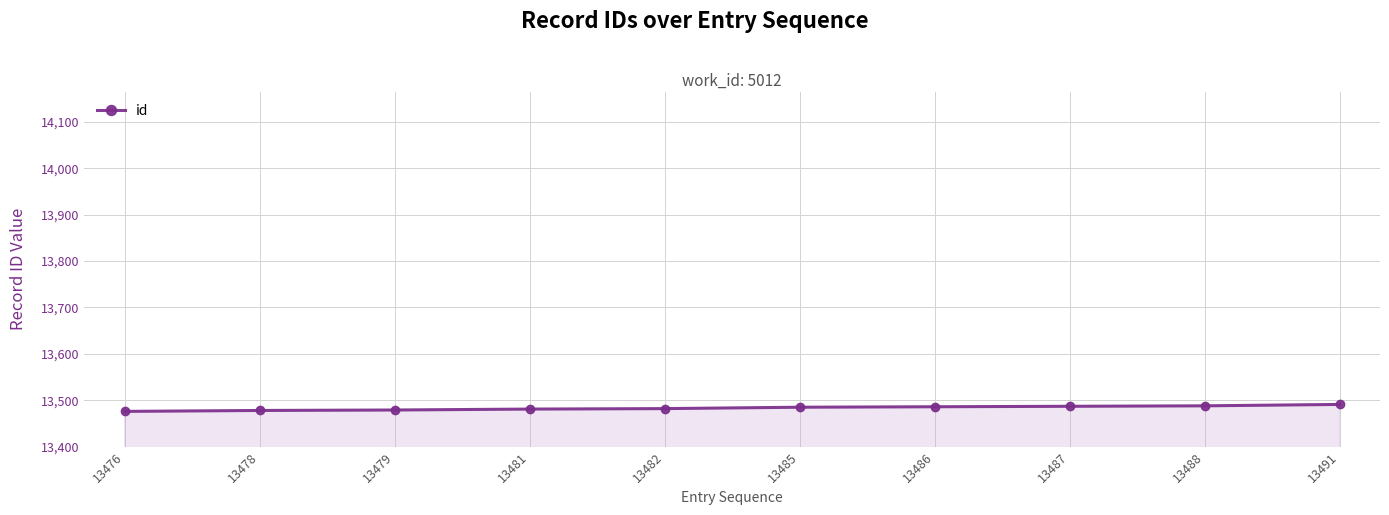

What is the change in value from 13476 to 13482?

+6